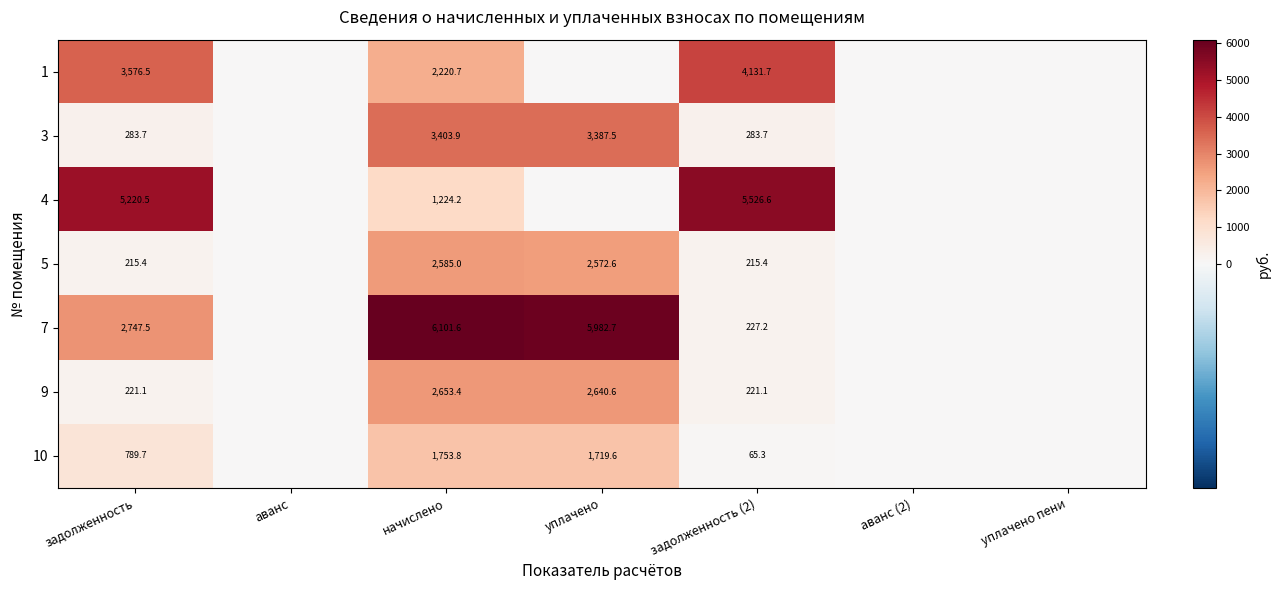

The value of 10 at уплачено is 3082.2. True or false?

False